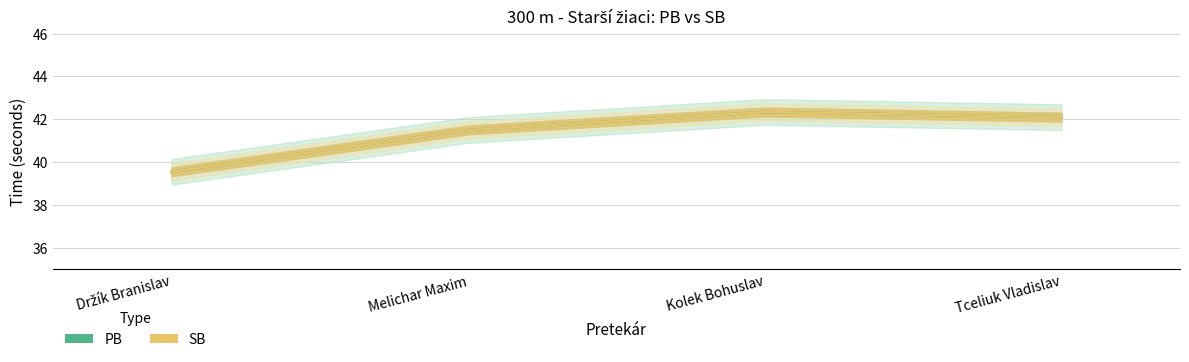

In PB, how many points are higher than both neighbors (excluding endpoints)?

1